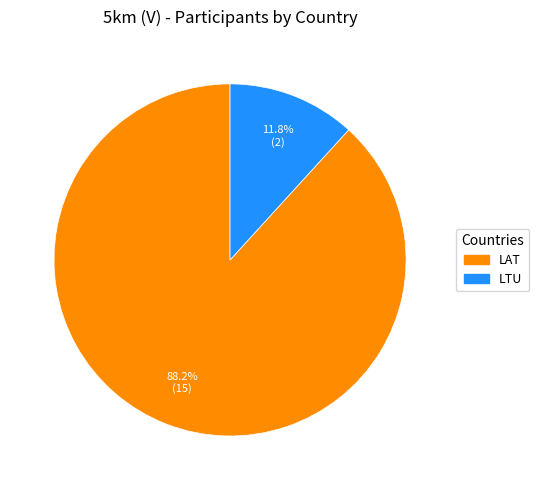

True or false: LAT accounts for 88% of the total.

True